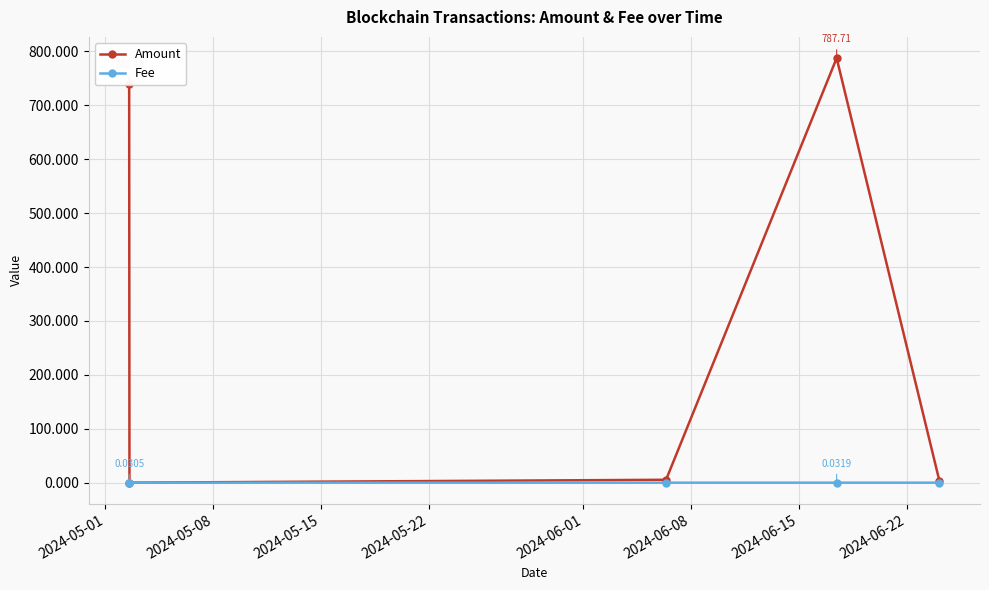

Which series has the largest total across all categories?

Amount